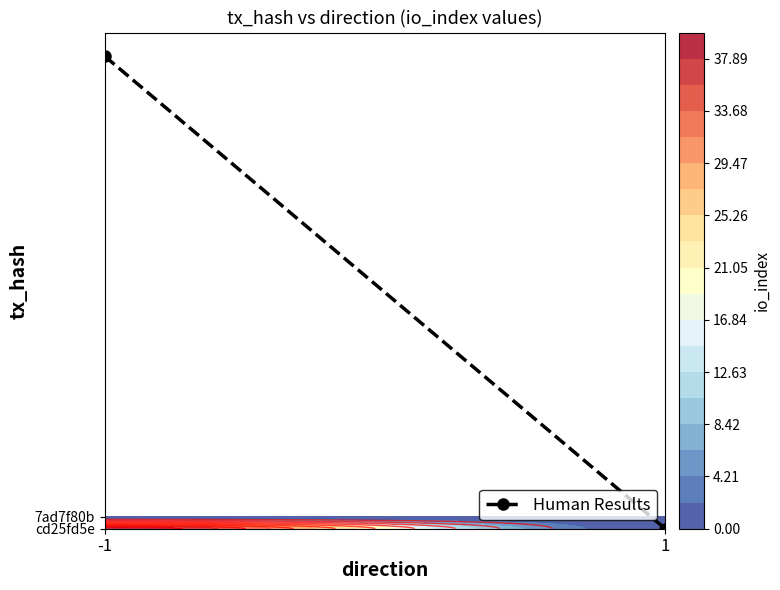

What is the difference between the values at -1 and 1?

40